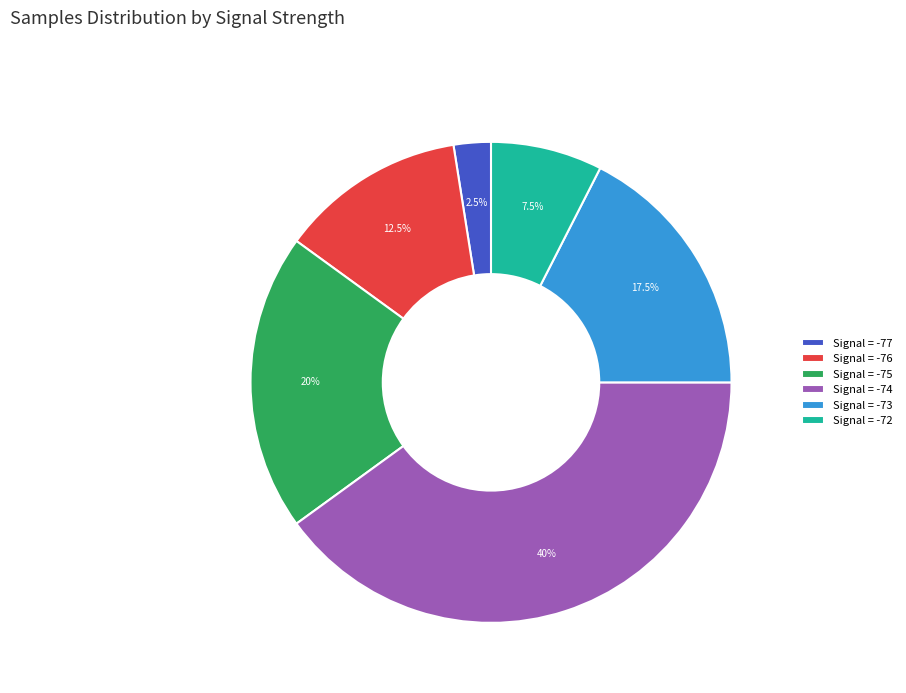

Rank the categories by value from highest to lowest.

Signal = -74, Signal = -75, Signal = -73, Signal = -76, Signal = -72, Signal = -77